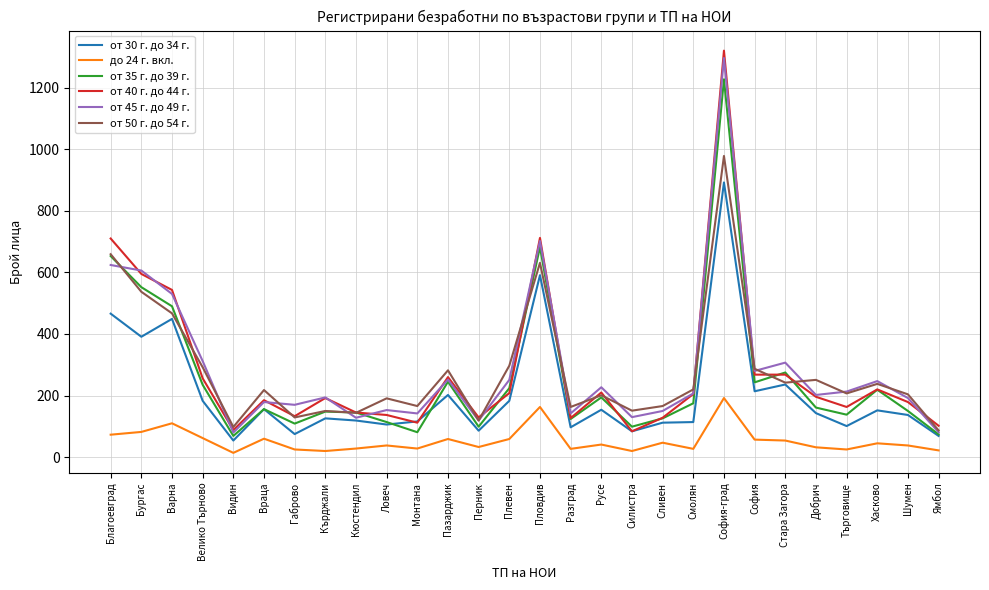

At which category does the chart reach its peak across all series?

София-град